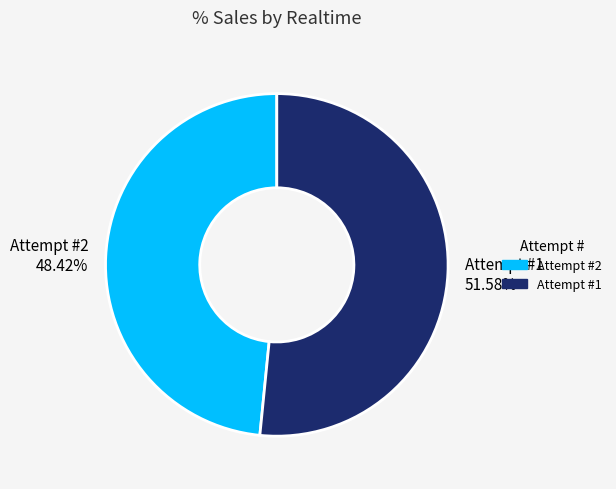

The Attempt #1 slice represents 52% of the pie. True or false?

True